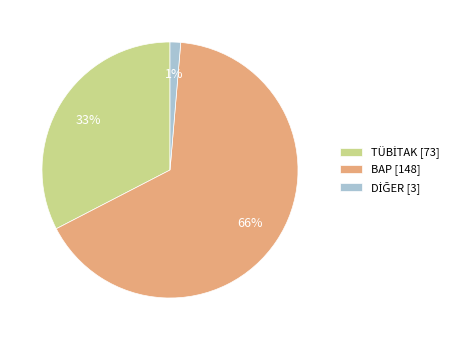

True or false: BAP [148] accounts for 58% of the total.

False